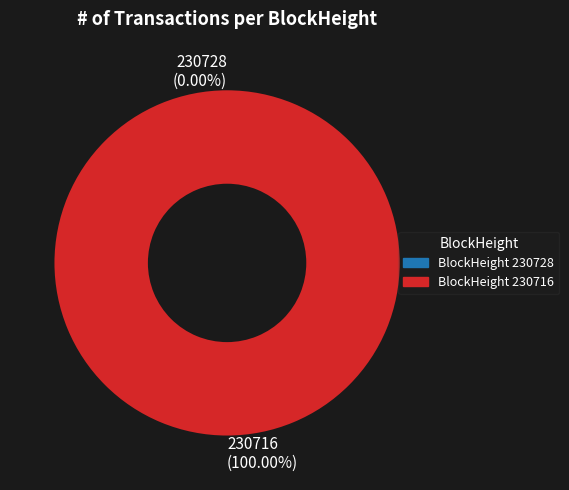

How many slices are in this pie chart?

2